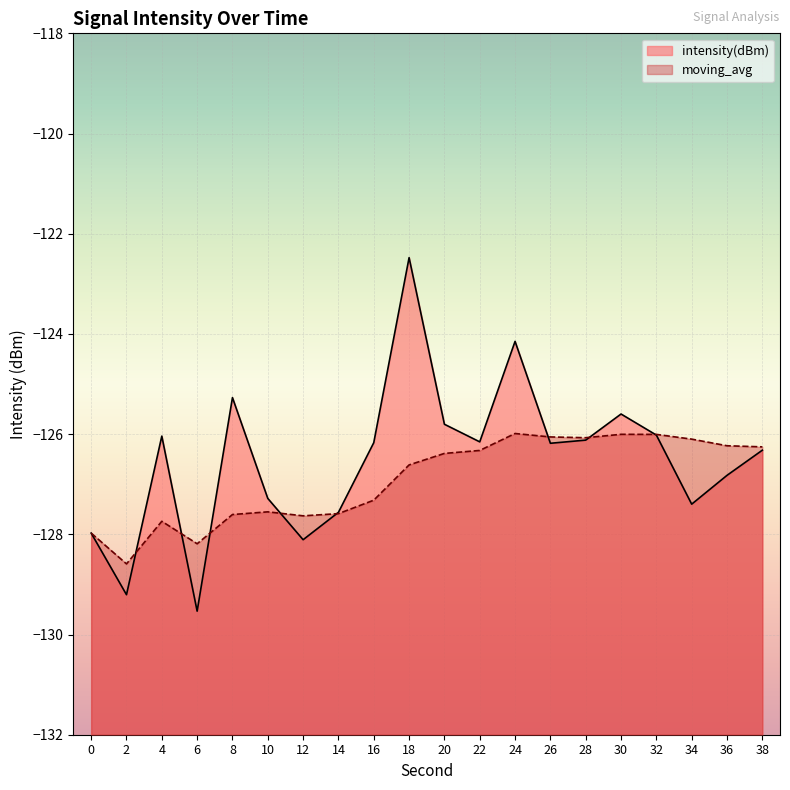

What is the spread (max minus min) of values at 12?

0.5